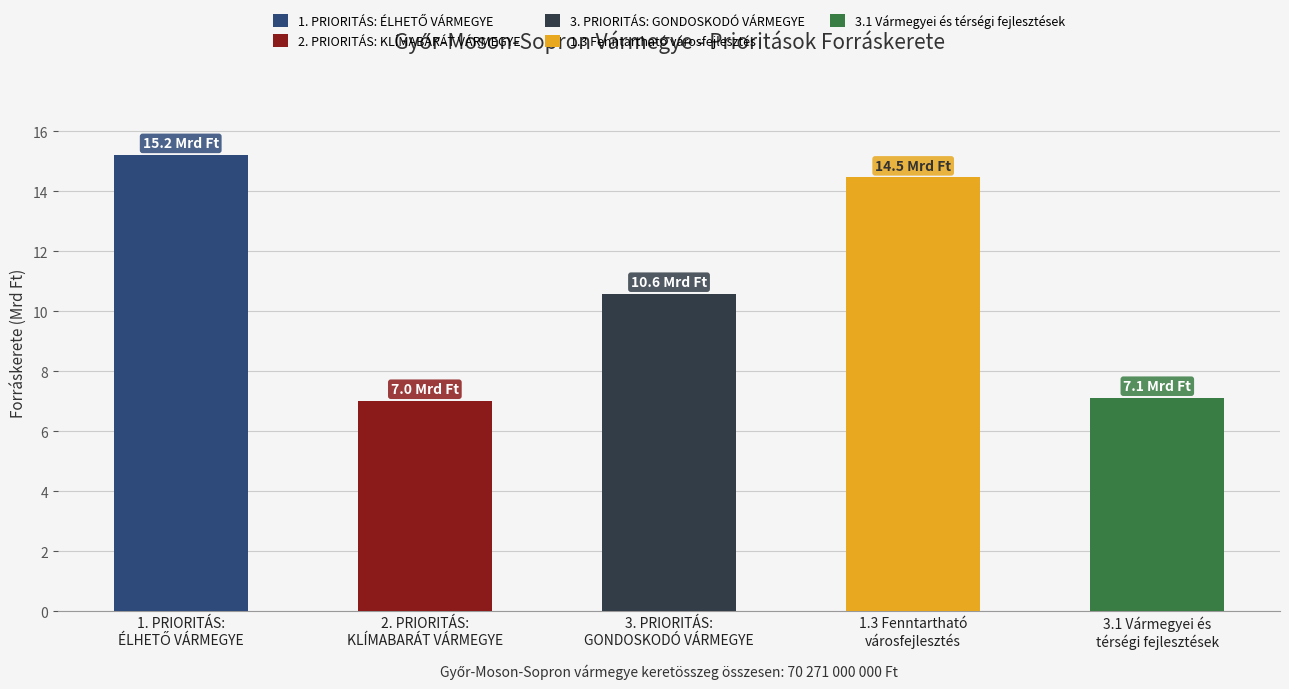

What is the minimum value shown in the chart?

7016095447